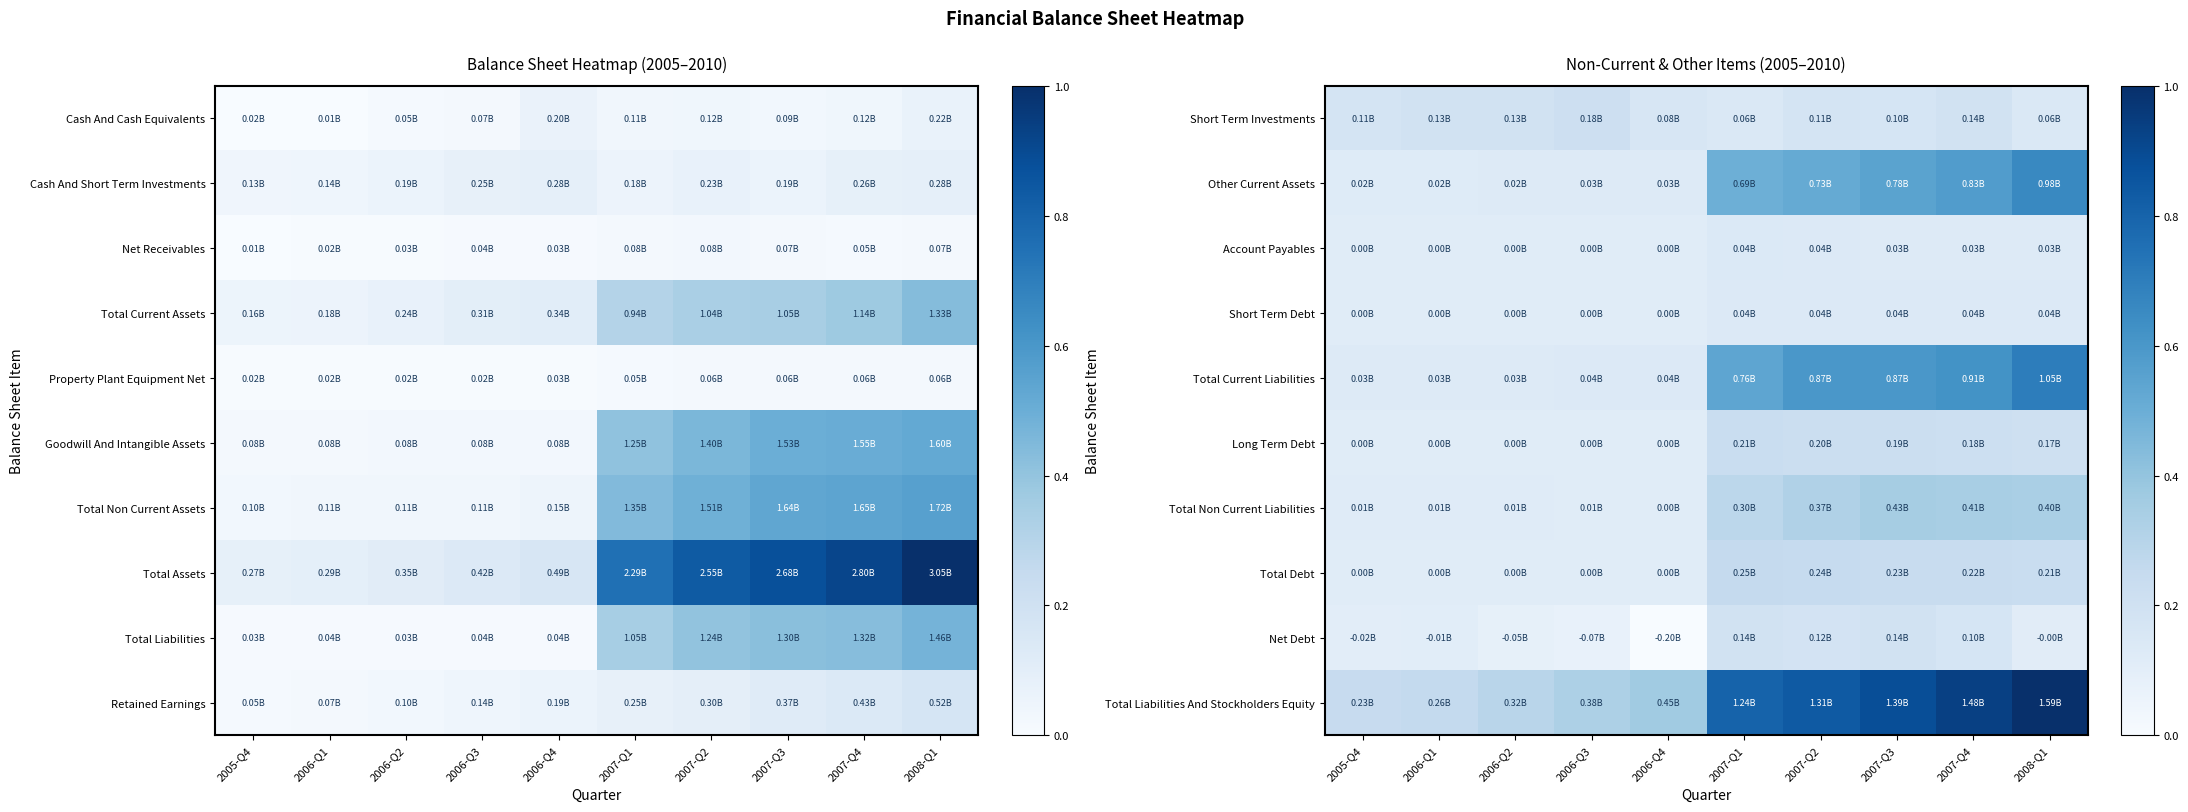

True or false: Account Payables has a value of 0.1 at 2006-Q4.

False